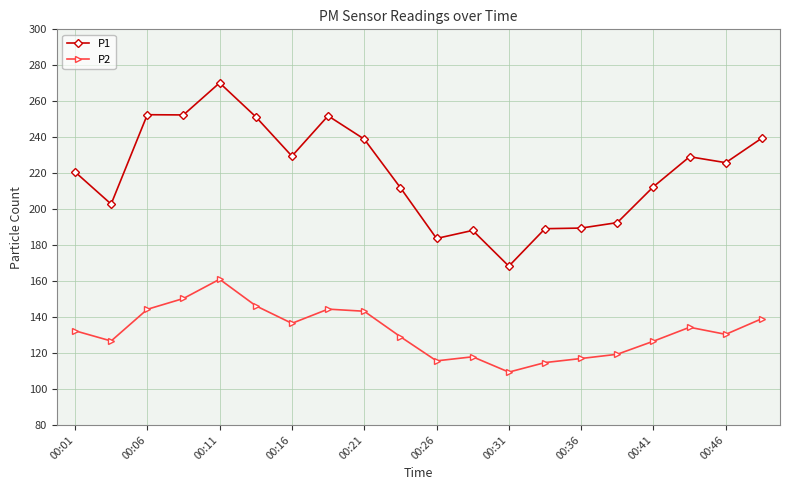

True or false: P2 has more than 1 interior local peaks.

True